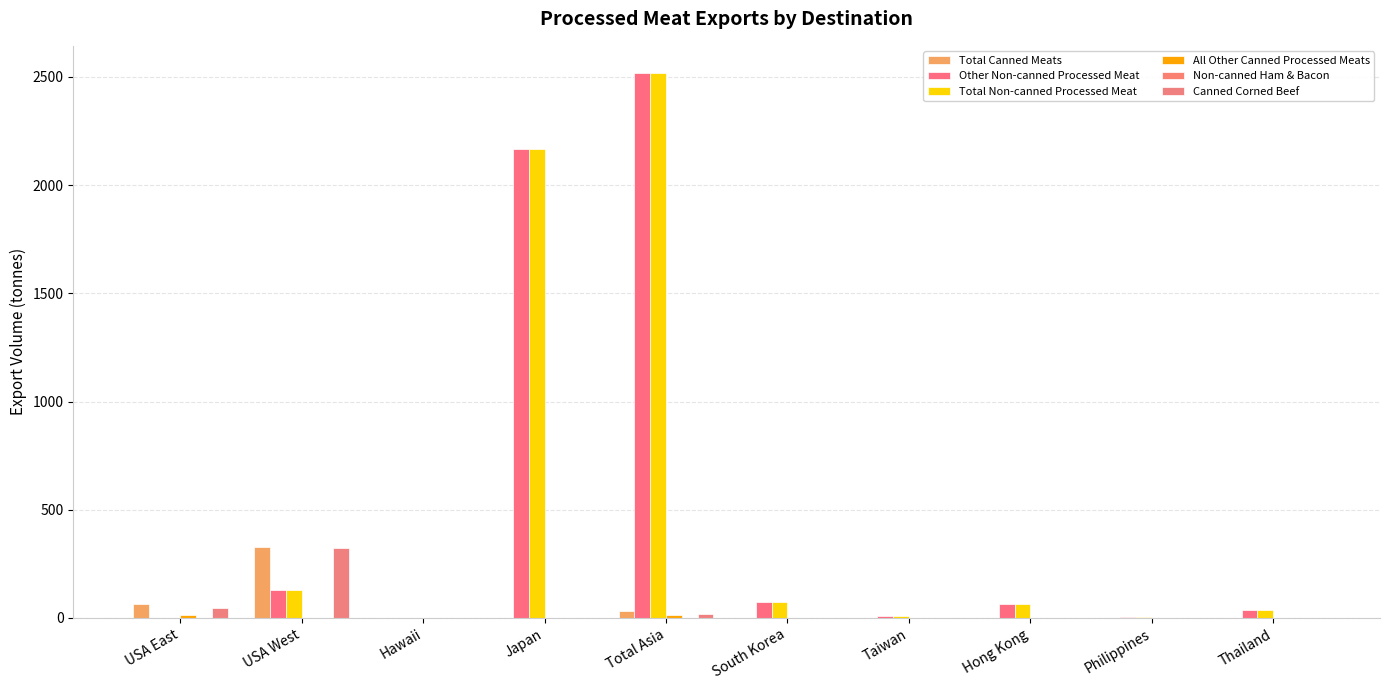

What position from the right is USA West?

9